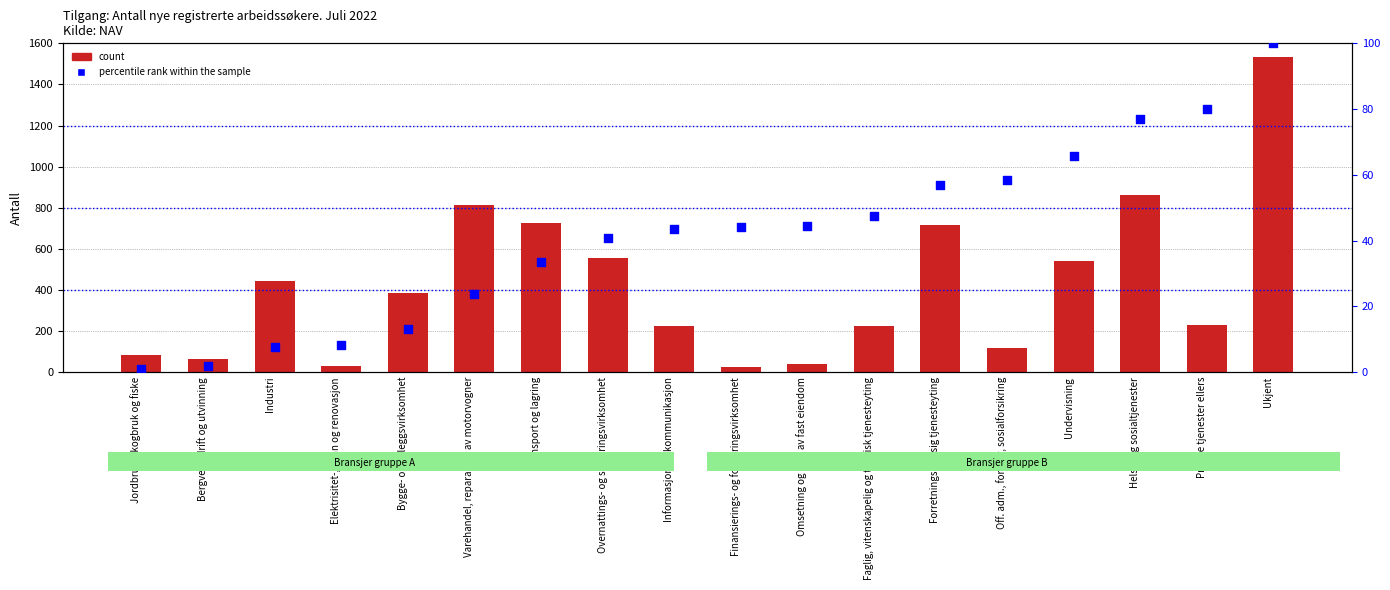

What is the total value across all series at Industri?

450.7